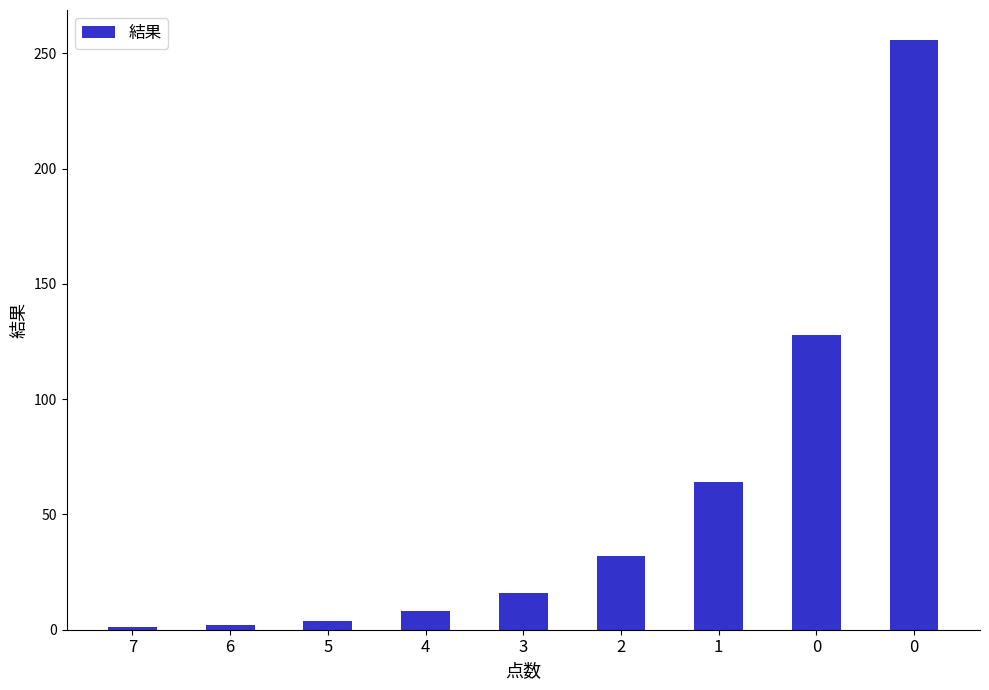

Count the number of categories in the chart.

9